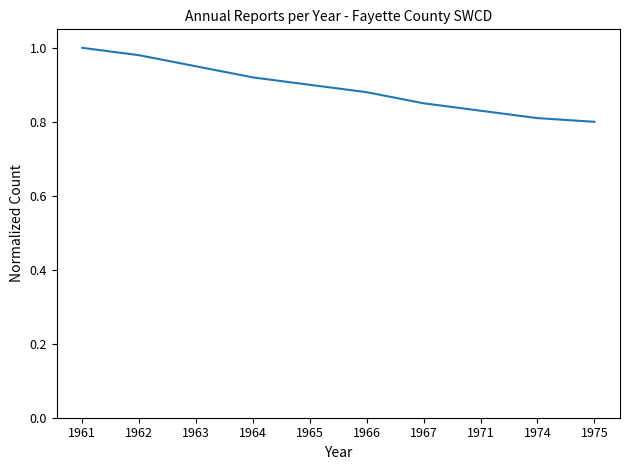

The value at 1965 is 0.9. True or false?

True